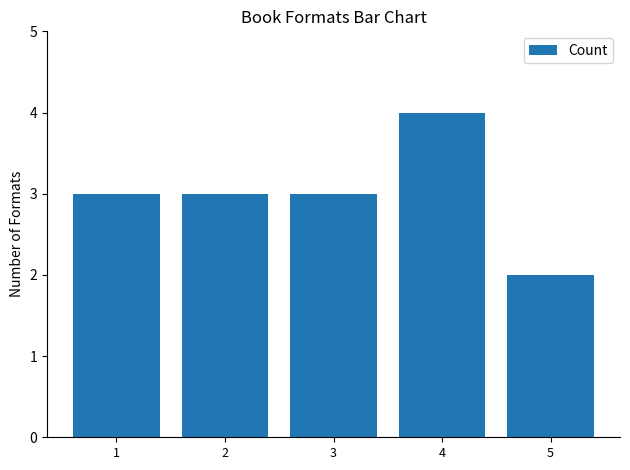

Reading right to left, transcribe all the data shown in this chart.

5=2	4=4	3=3	2=3	1=3